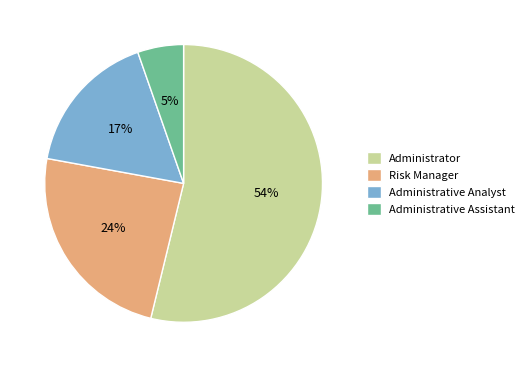

What is the ratio of the value at Administrative Assistant to the value at Risk Manager?

0.2